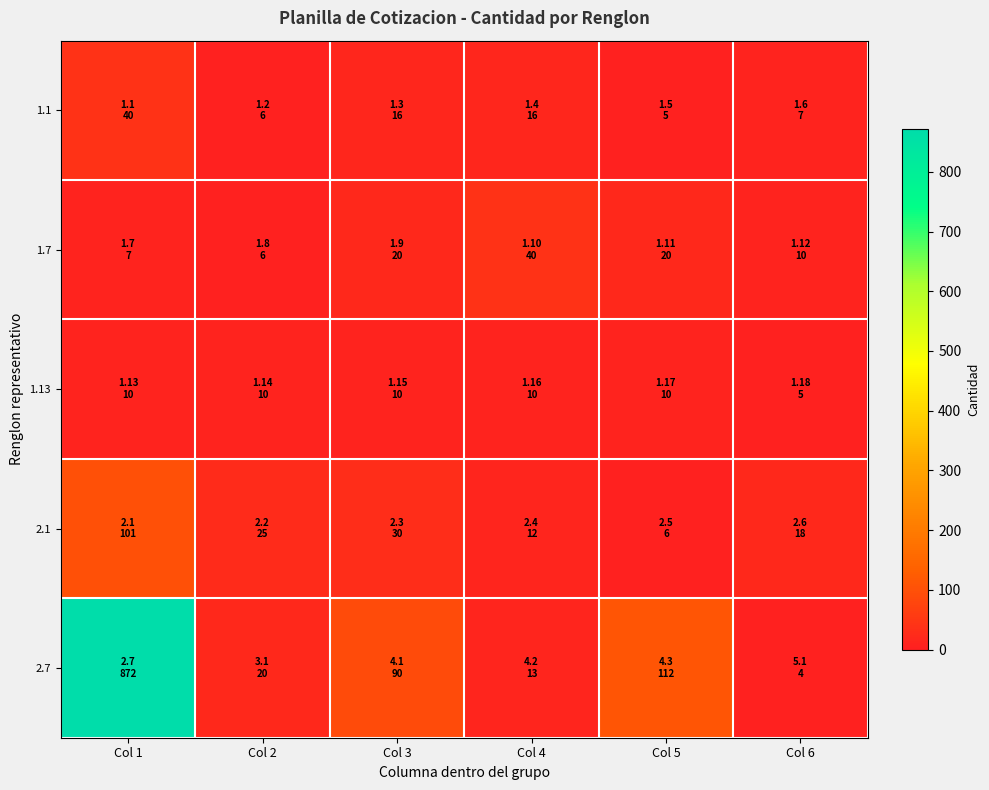

Rank the series at Col 5 from lowest to highest value.

1.1, 2.1, 1.13, 1.7, 2.7